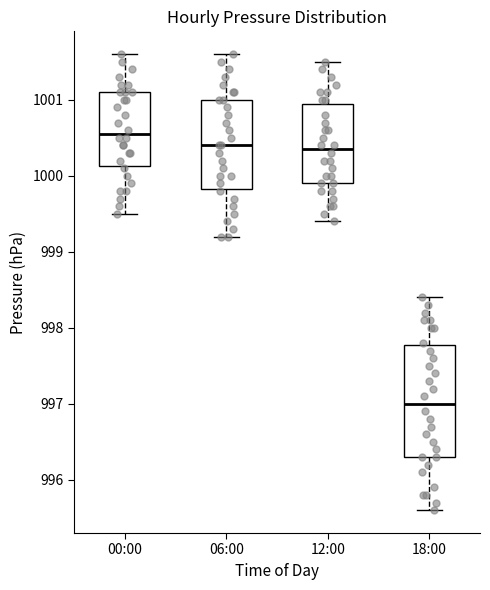

Where does the upper whisker of the box for 00:00 end on the y-axis? The values are not printed on the chart, so give them approximately, as read against the axis.

1001.6